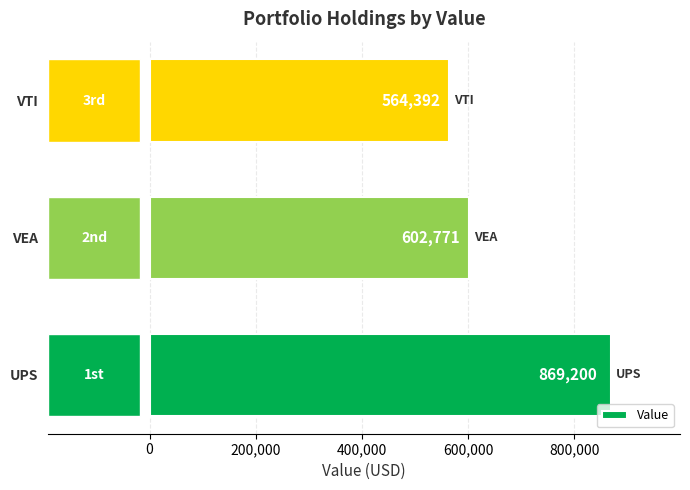

Rank the categories by value from lowest to highest.

VTI, VEA, UPS